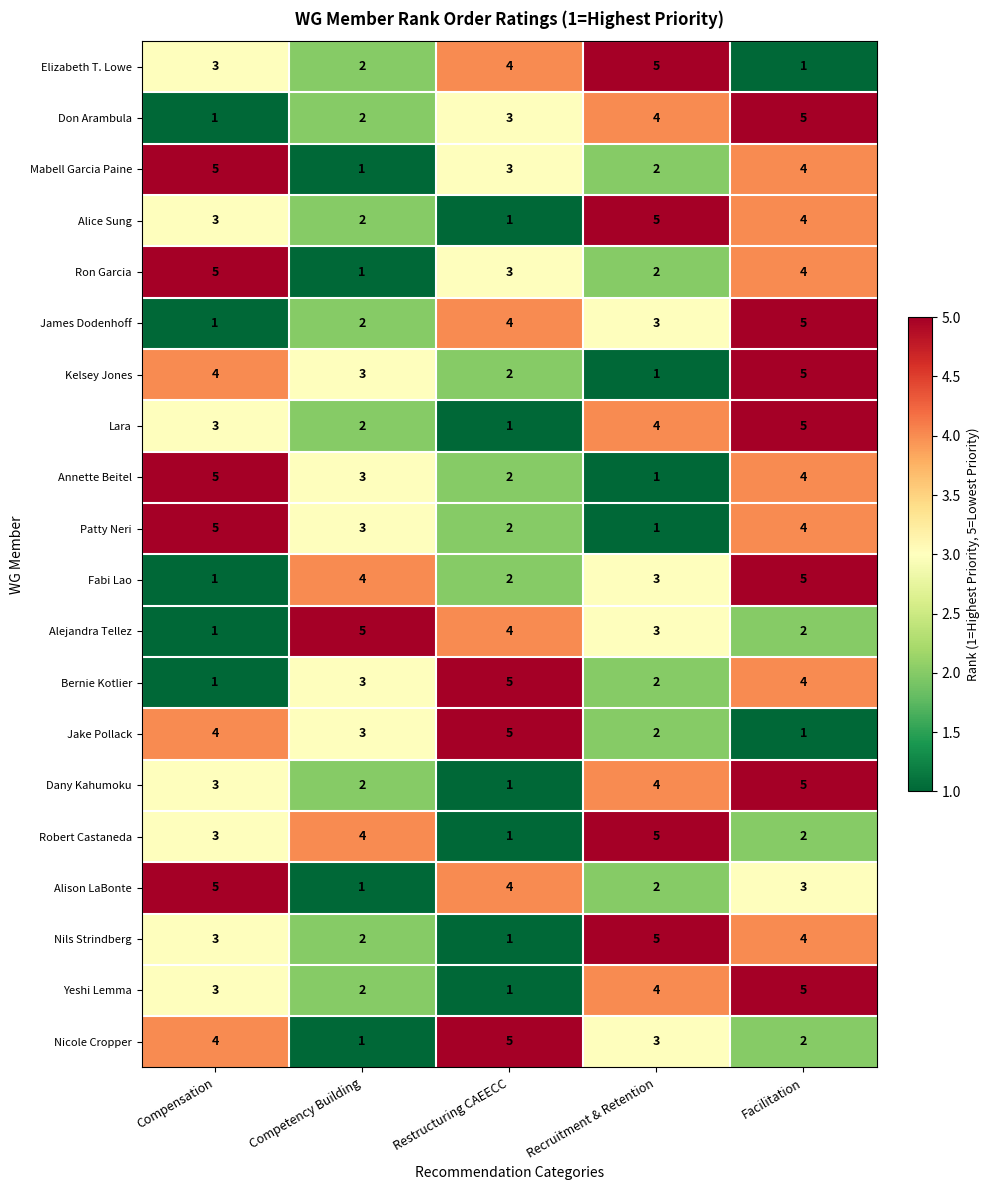

Which category has the highest value in the Robert Castaneda series?

Recruitment & Retention